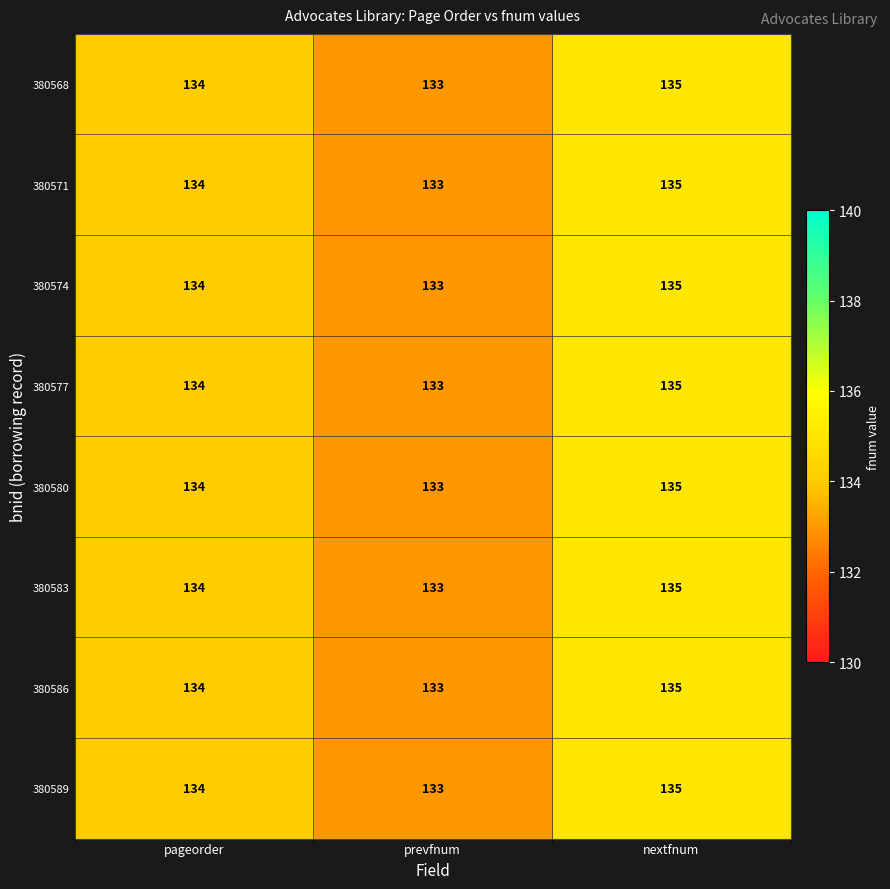

What is the approximate value of 380574 at prevfnum?

133